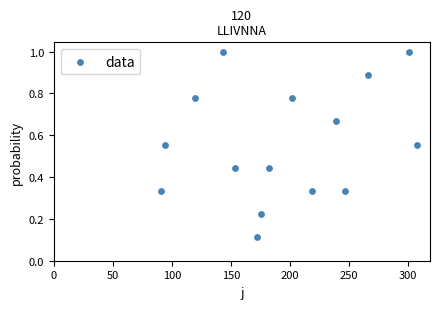

What is the range of X values (max minus min)?

217.0